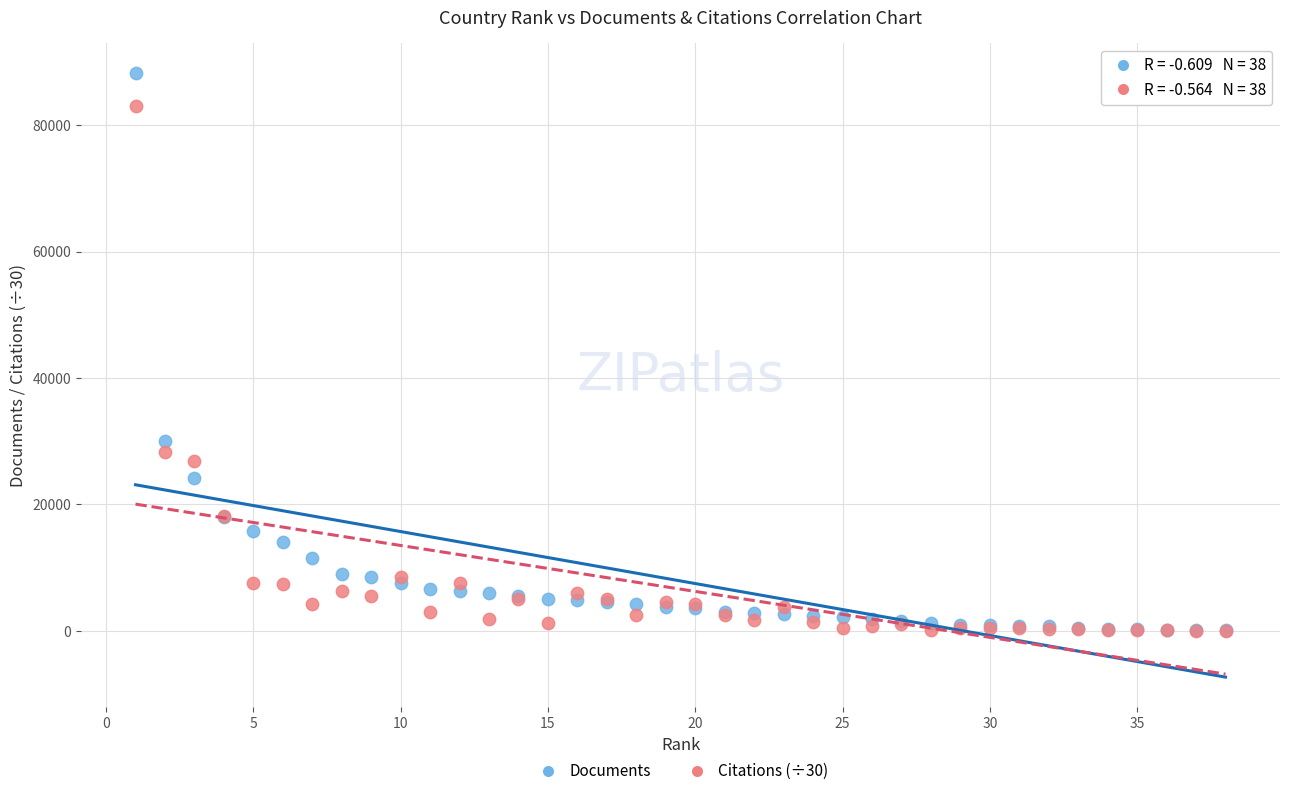

In the Documents series, what Y value is closest to 44139?

30068.0